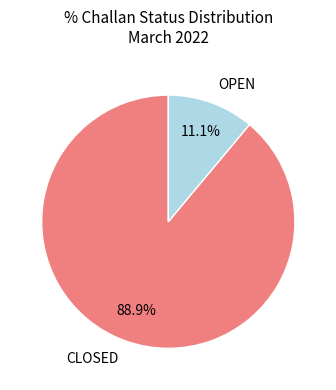

Rank the categories by value from lowest to highest.

OPEN, CLOSED